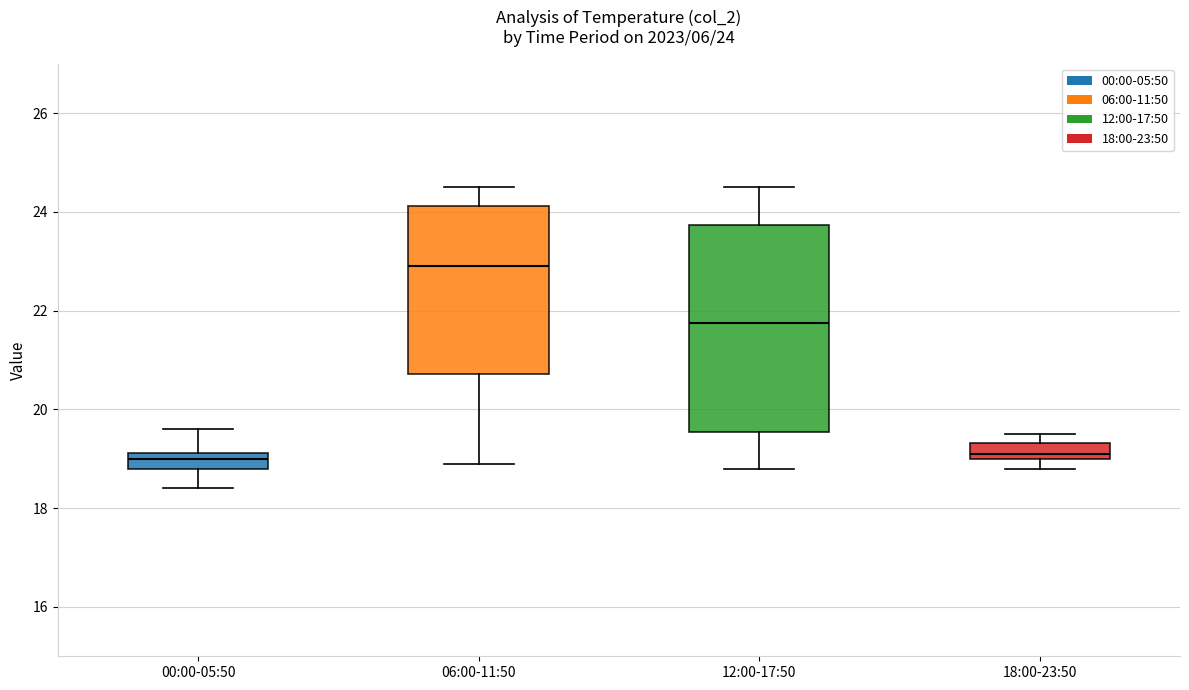

Which box has the highest median line?

06:00-11:50